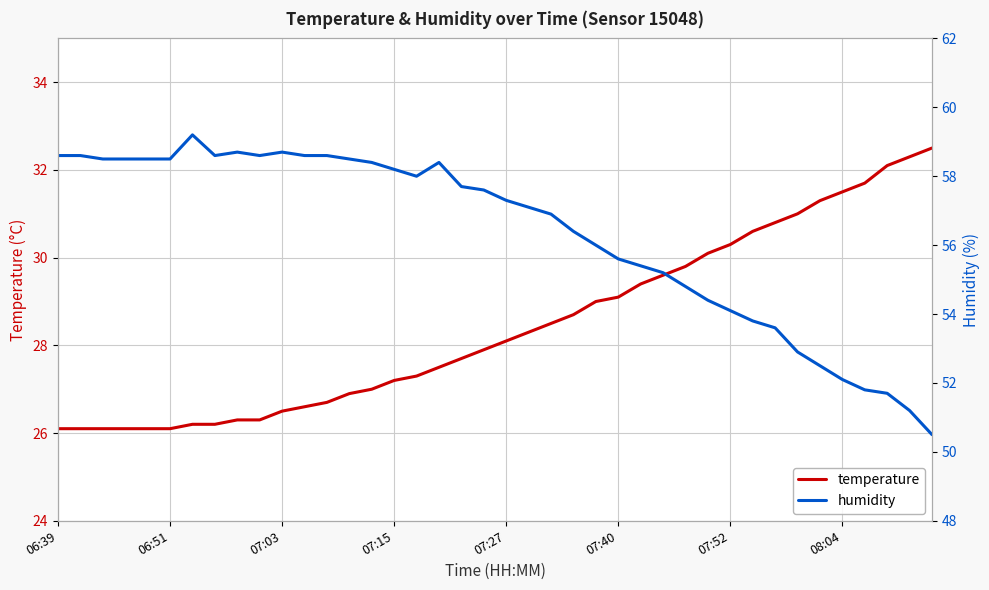

At 17, list the series in order from largest to smallest.

humidity, temperature